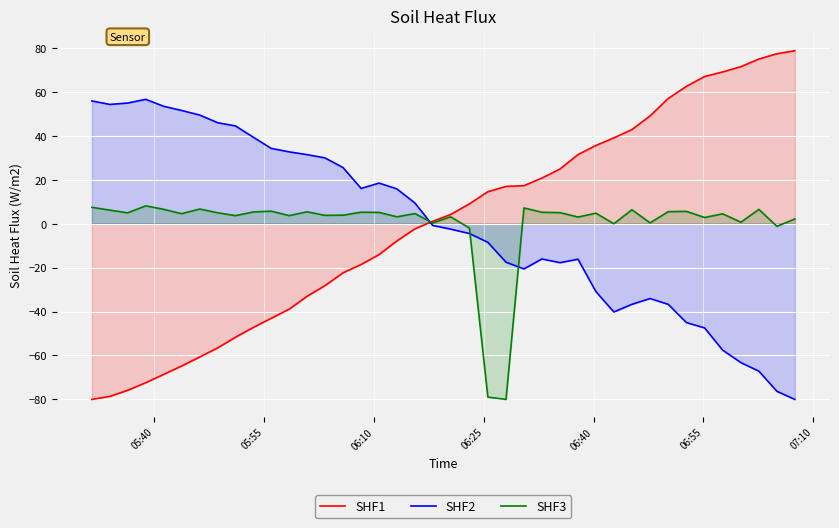

What is the highest value of the SHF2 series?

56.6